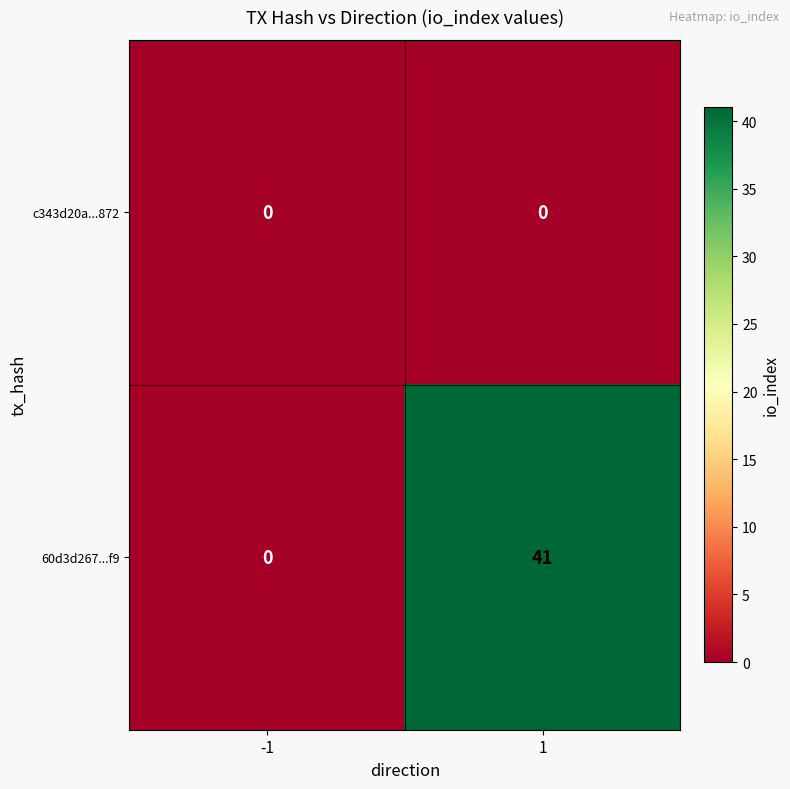

How many series are shown in this chart?

2